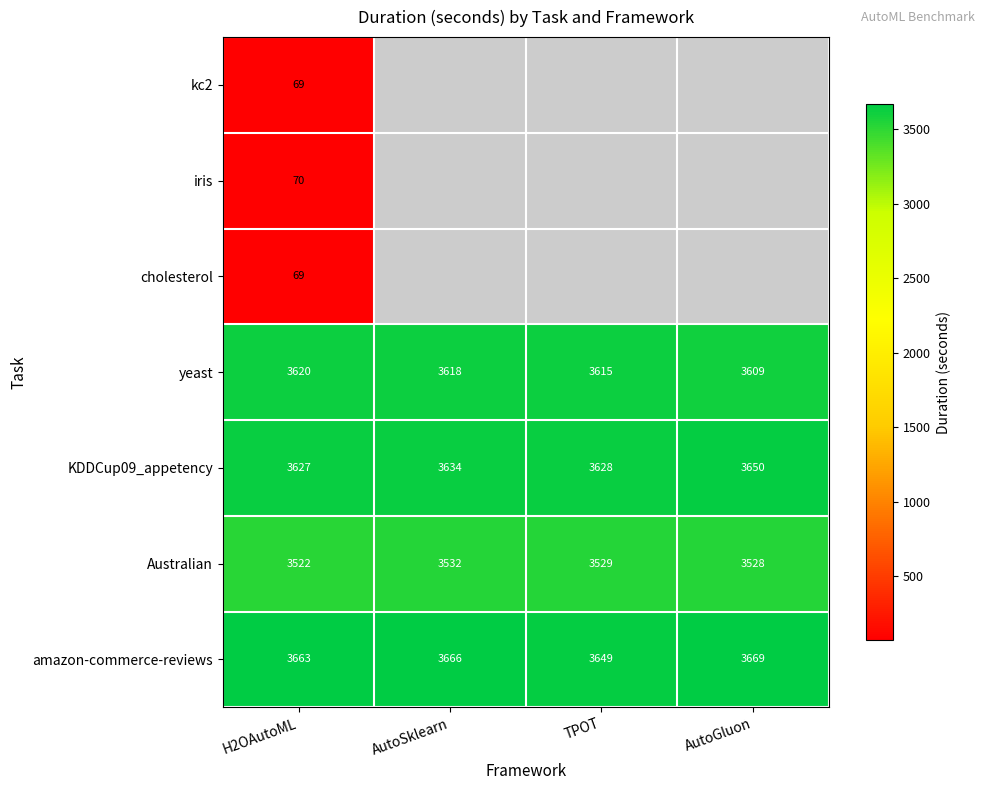

Is the value of iris at H2OAutoML greater than the value of amazon-commerce-reviews at TPOT?

No